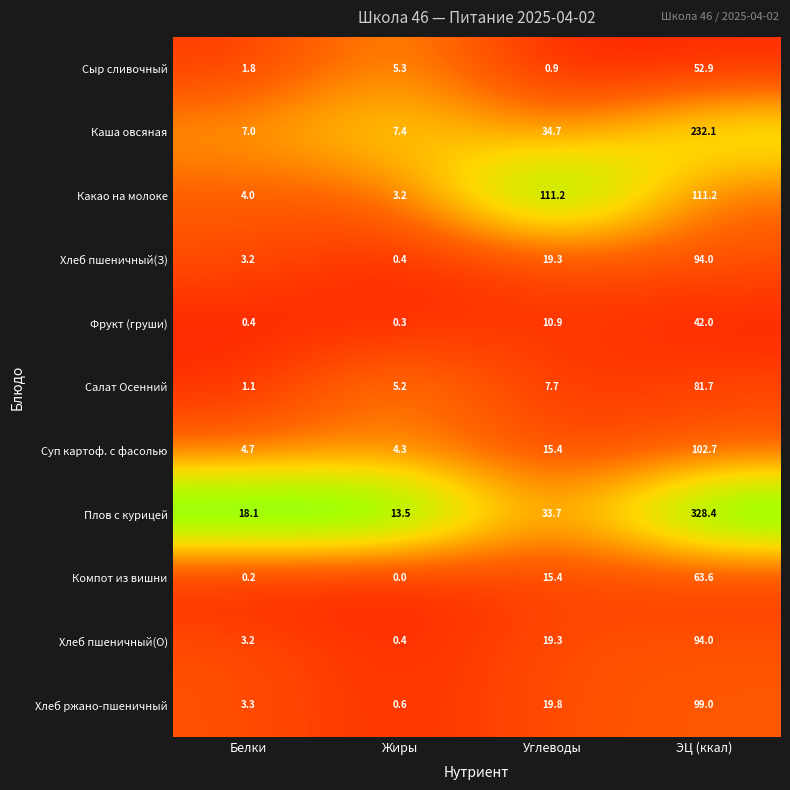

Between Белки and ЭЦ (ккал), which series saw the biggest shift?

Плов с курицей